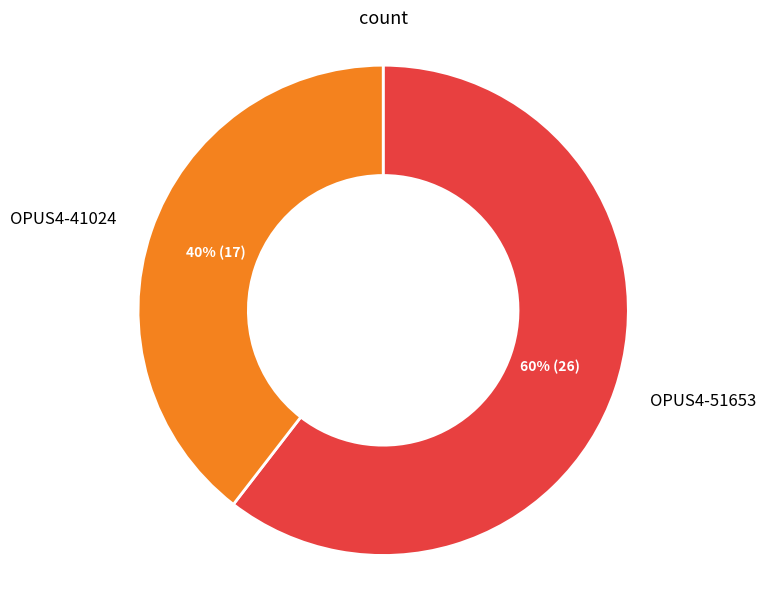

Is OPUS4-51653 the majority of the pie?

Yes